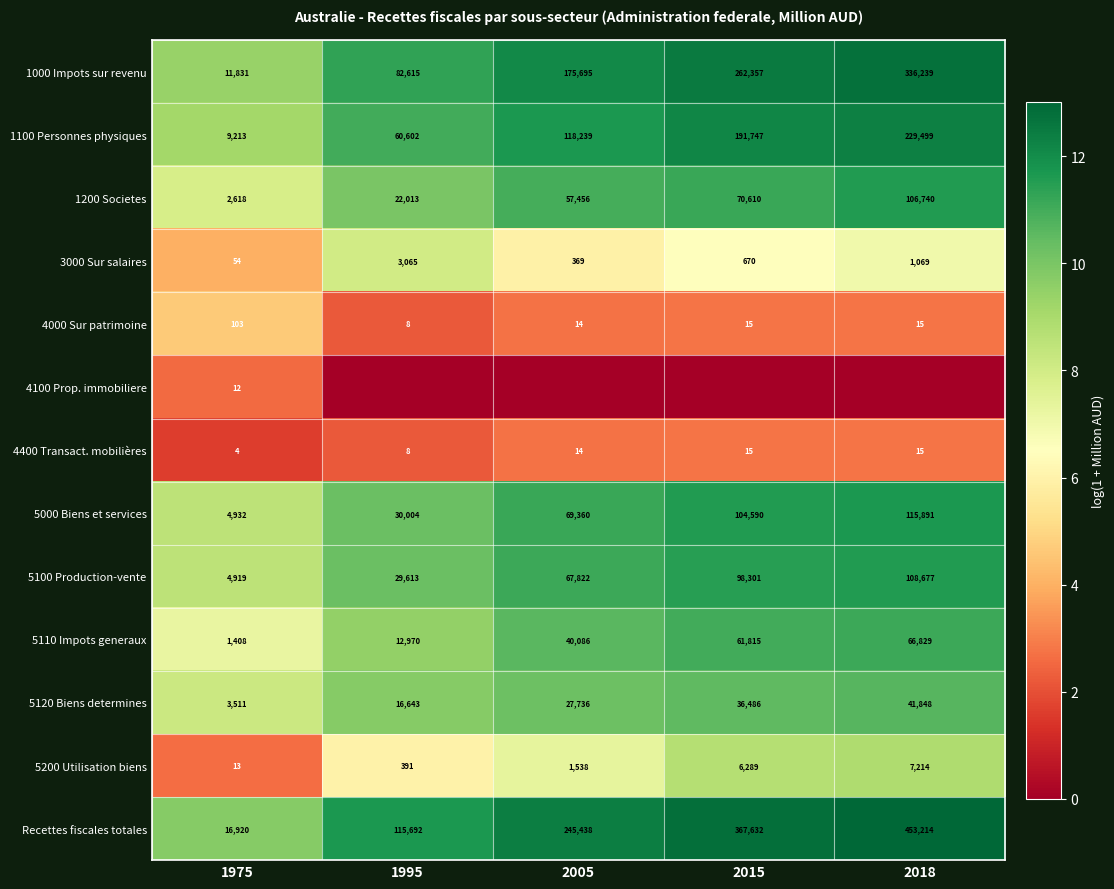

Which category has the highest value across all series?

2018